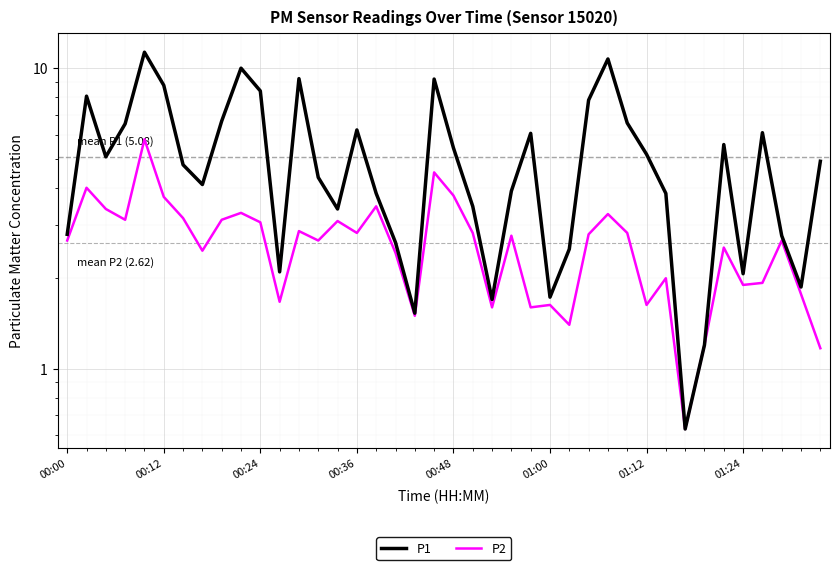

Reading left to right, extract all data points from this chart.

P1: 2.8	8.1	5.1	6.5	11.3	8.8	4.8	4.1	6.7	10.0	8.4	2.1	9.2	4.3	3.4	6.2	3.8	2.6	1.5	9.2	5.4	3.5	1.7	3.9	6.1	1.7	2.5	7.8	10.7	6.6	5.2	3.8	0.6	1.2	5.6	2.1	6.1	2.8	1.9	4.9
P2: 2.7	4.0	3.4	3.1	5.8	3.7	3.2	2.5	3.1	3.3	3.1	1.7	2.9	2.7	3.1	2.8	3.5	2.4	1.5	4.5	3.8	2.8	1.6	2.8	1.6	1.6	1.4	2.8	3.3	2.8	1.6	2.0	0.6	1.2	2.5	1.9	1.9	2.7	1.8	1.2